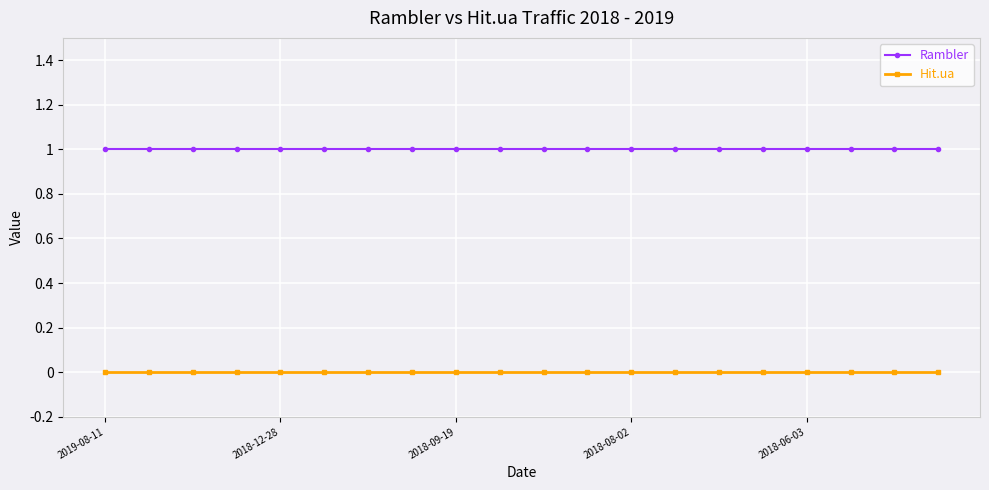

What is the sum of all Rambler values?

20